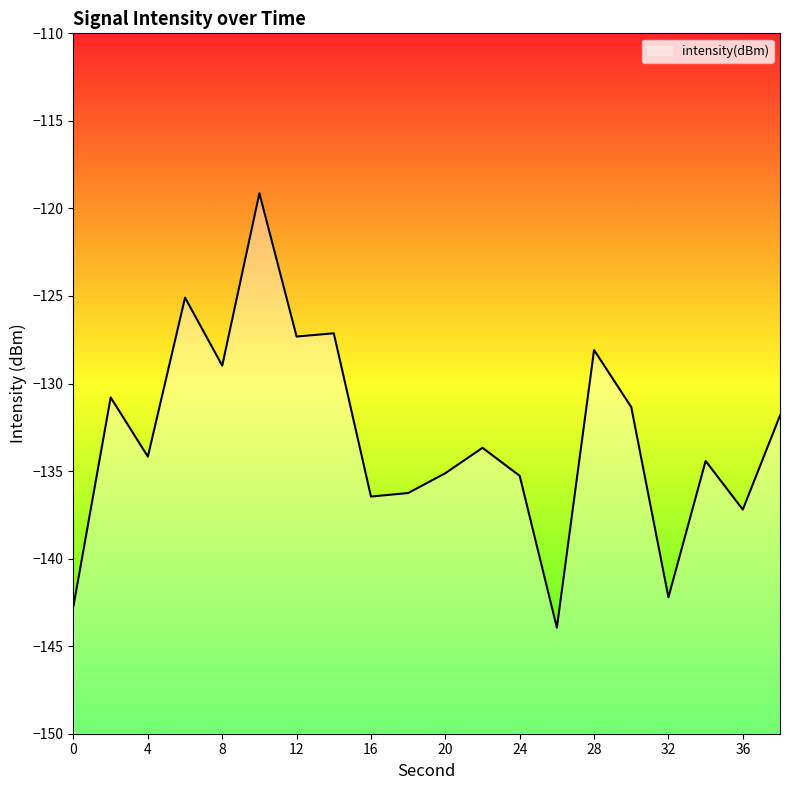

Which label corresponds to the largest value in the chart?

10